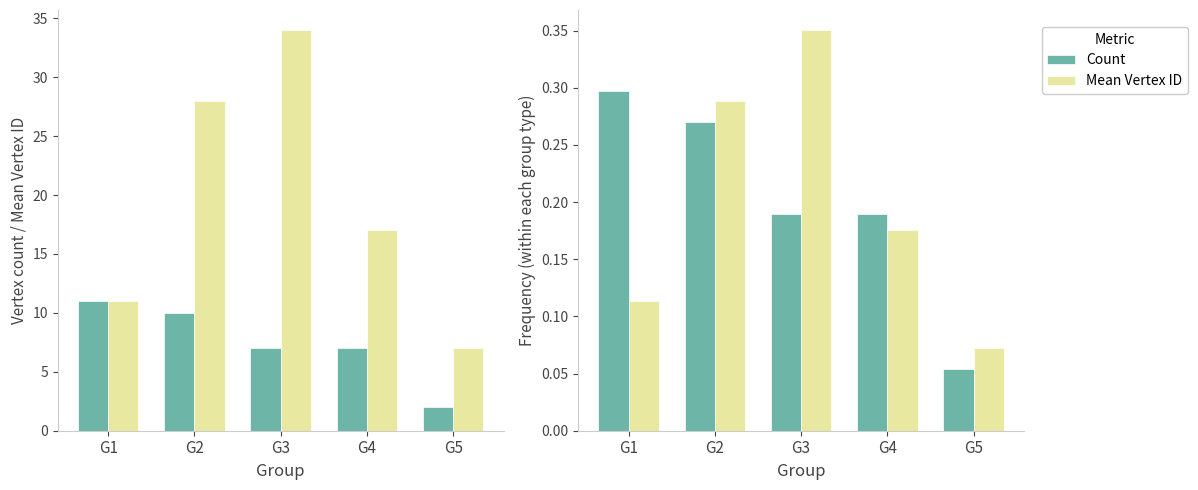

Which series has the largest total across all categories?

Mean Vertex ID